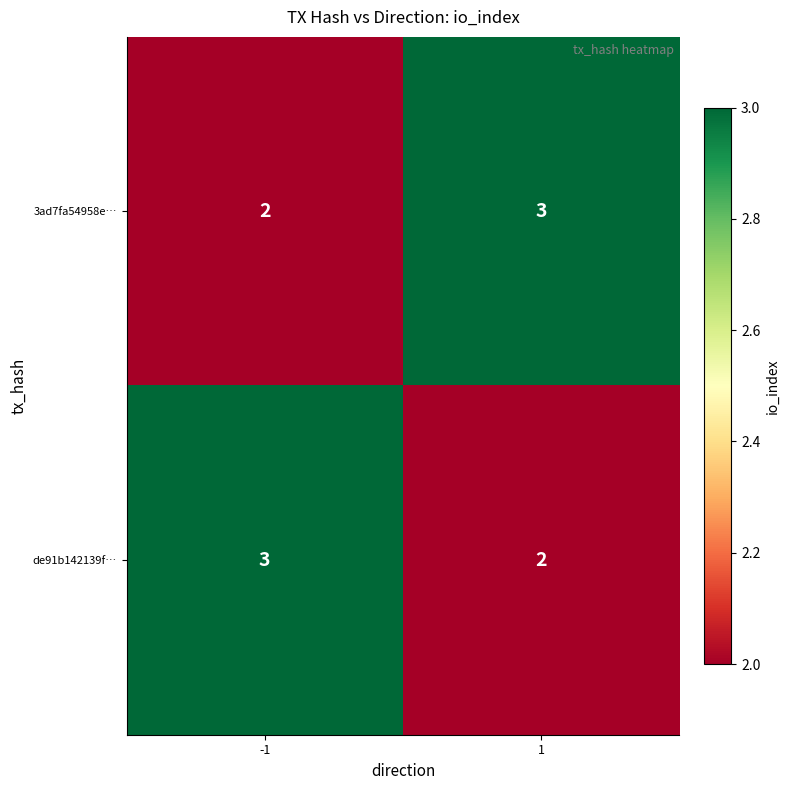

What is the approximate value of de91b142139f… at -1?

3